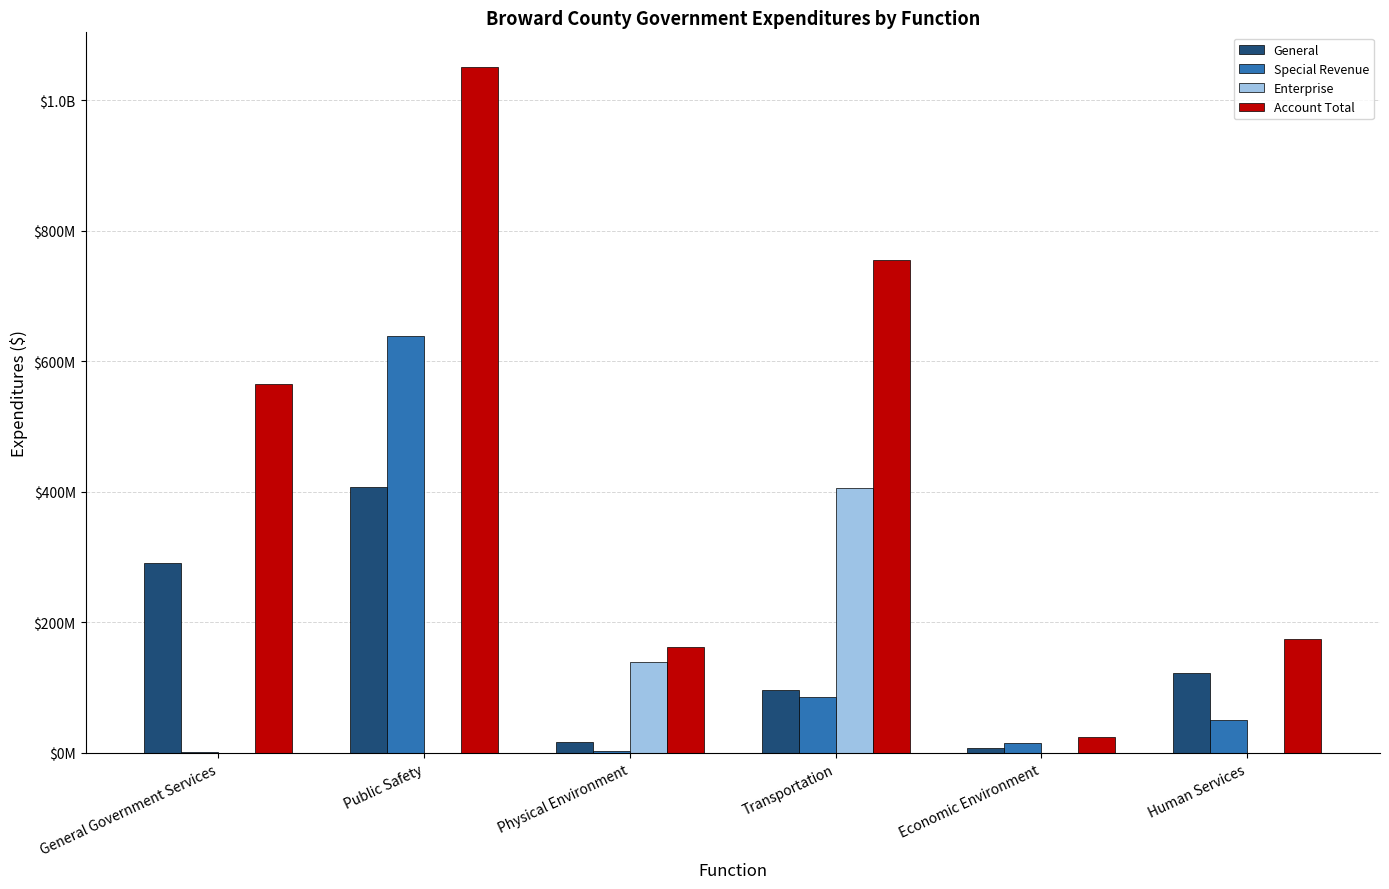

Rank the series by their maximum value, from highest to lowest.

Account Total, Special Revenue, General, Enterprise